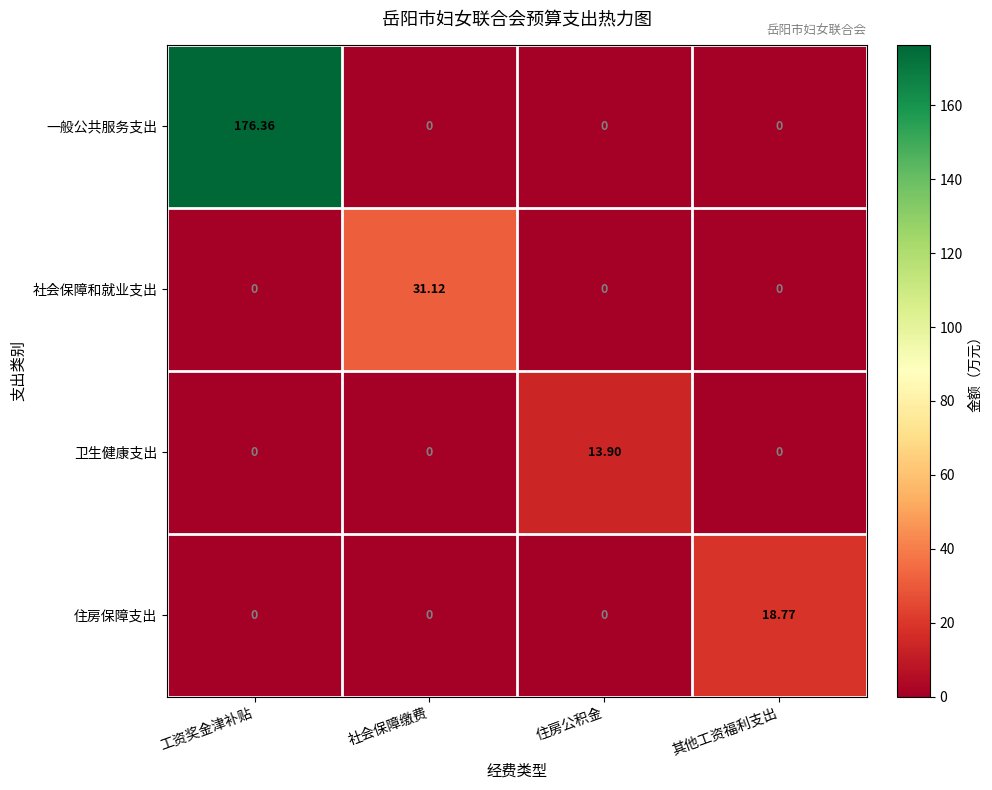

Which series has the largest total across all categories?

一般公共服务支出